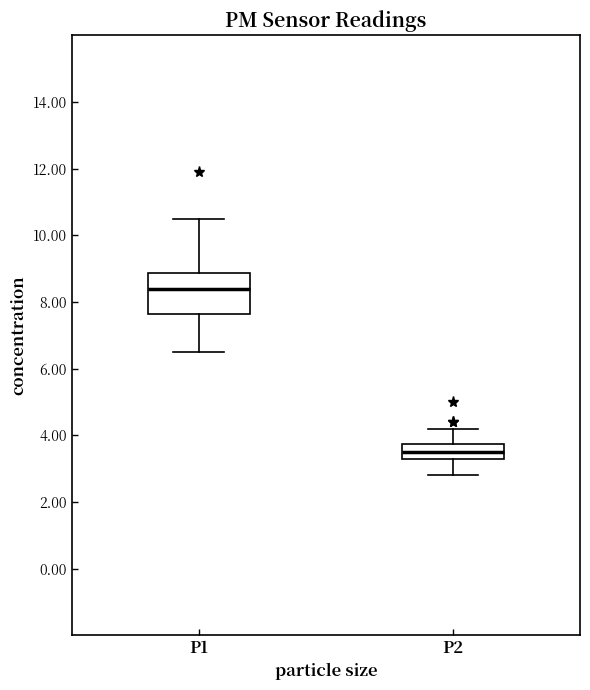

Reading left to right, read every box against the y-axis: the position of its median line, the range the box covers, and the ends of its whiskers. The values are not printed on the chart, so give them approximately, as read against the axis.

P1: median 8.4, box 7.6 to 8.8, whiskers 6.6 to 10.6
P2: median 3.6, box 3.4 to 3.8, whiskers 2.8 to 4.2